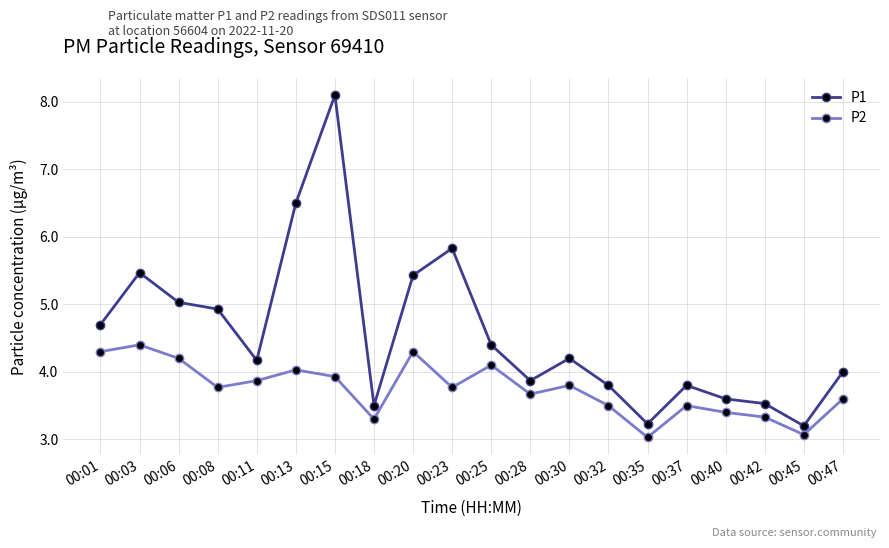

Count the number of categories in the chart.

20